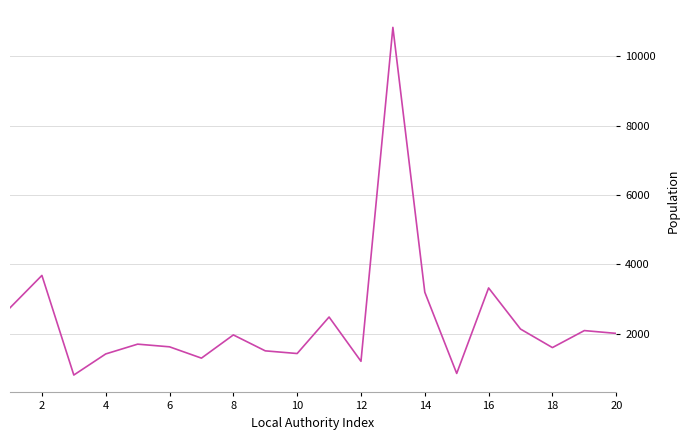

What is the greatest value displayed?

10832